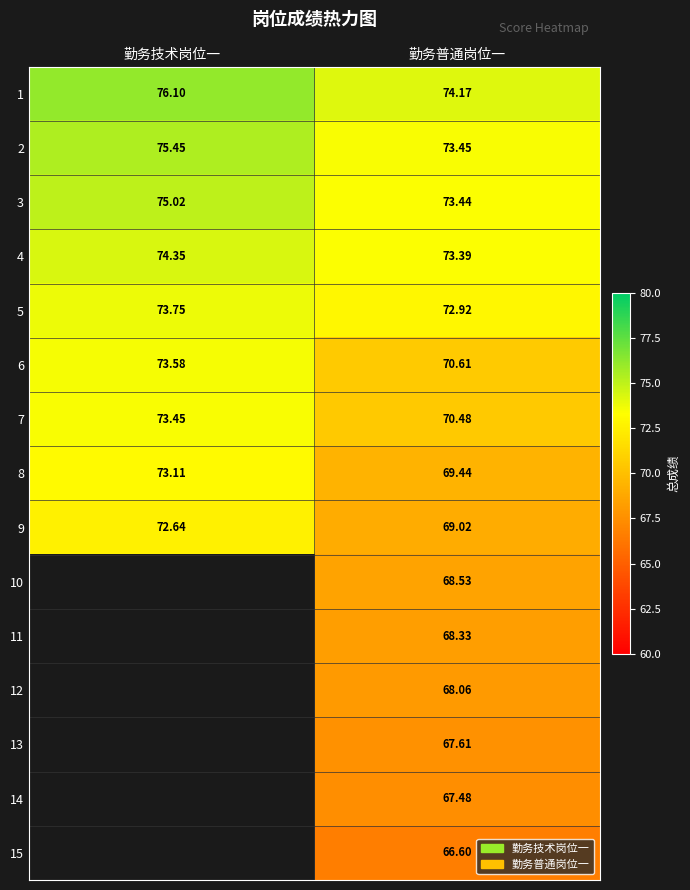

True or false: 1 has a value of 76.1 at 勤务技术岗位一.

True